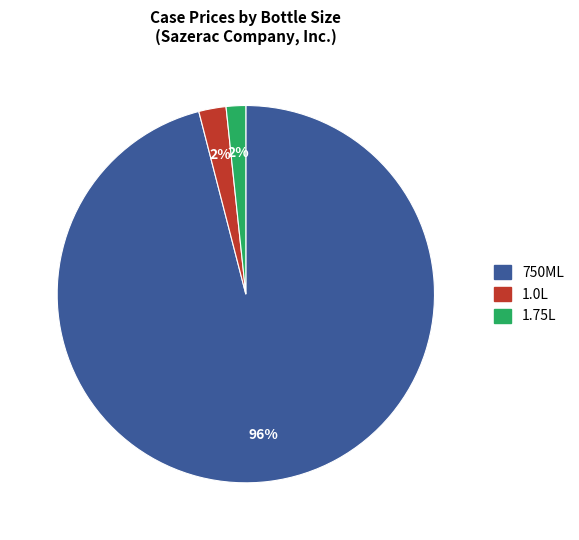

Is there a majority slice in this chart?

Yes